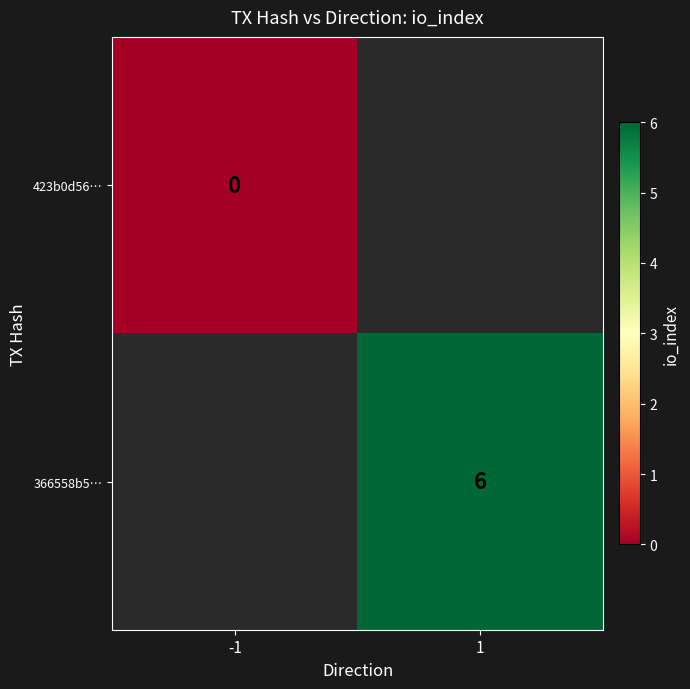

Which has a higher value, -1 or 1?

1